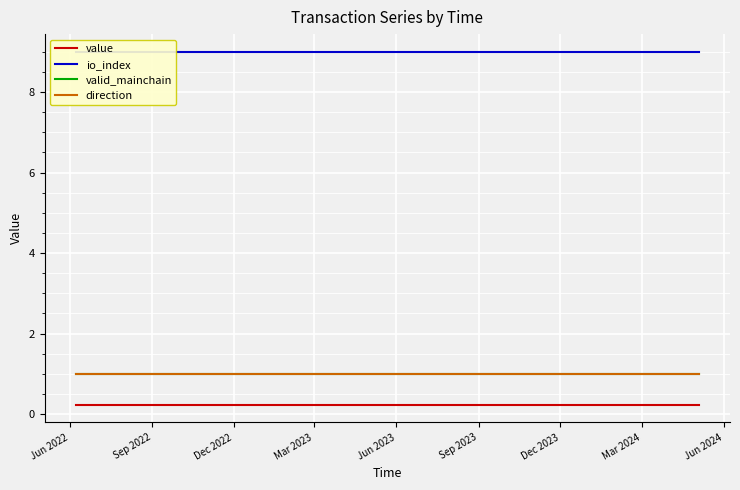

Which label corresponds to the largest value in the chart?

Jun 2022